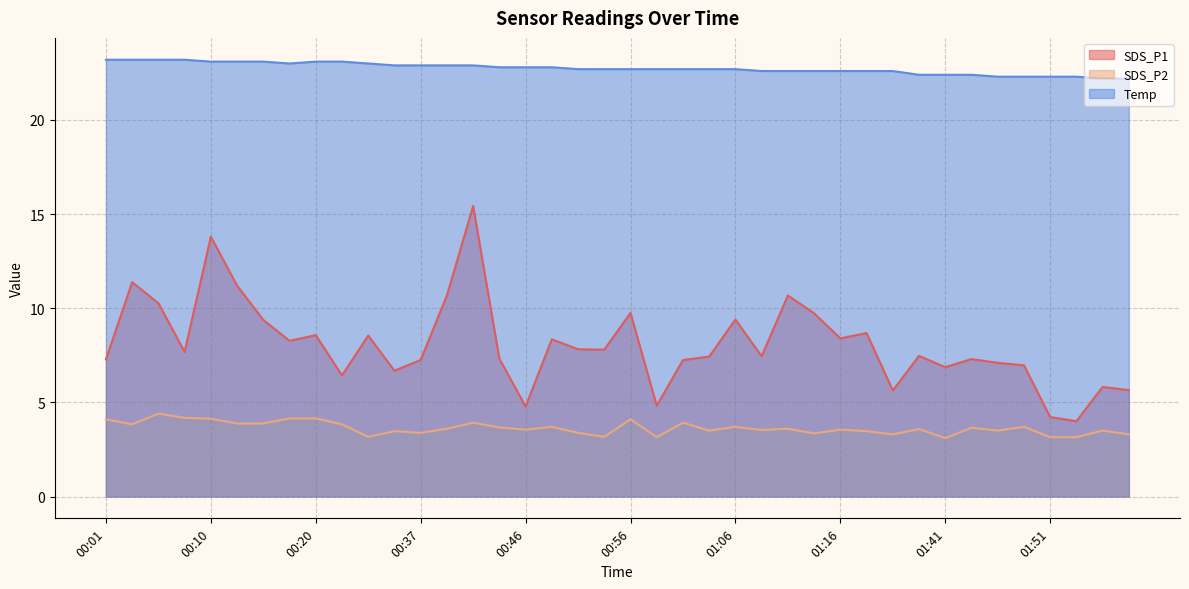

True or false: SDS_P2 and Temp cross at least once.

False